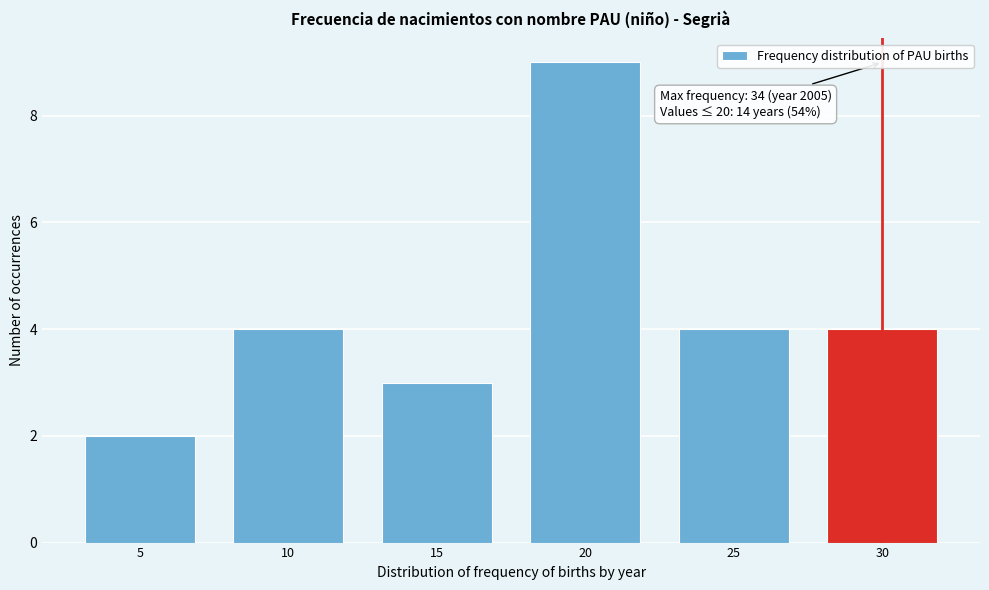

Reading right to left, what are all the values shown in this chart?

30=4	25=4	20=9	15=3	10=4	5=2